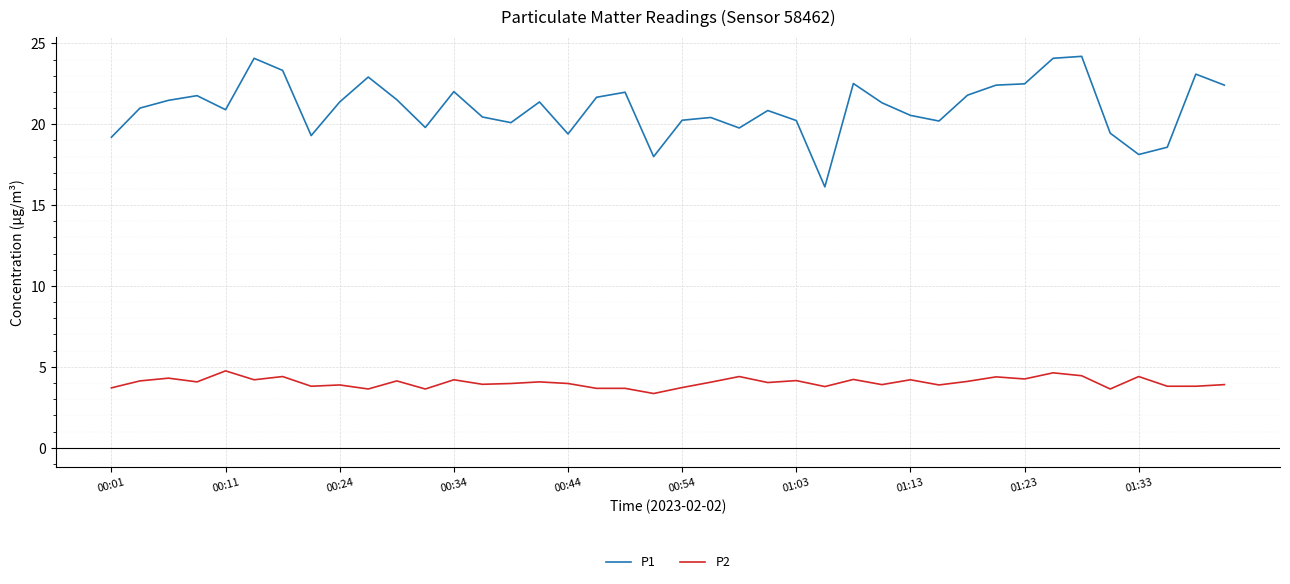

Which series has the largest total across all categories?

P1